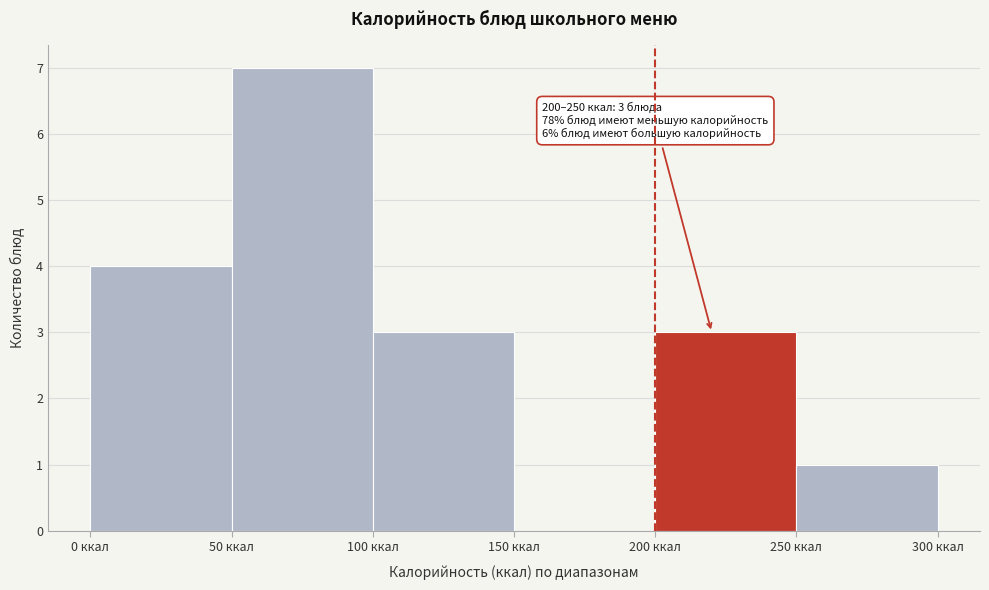

Which range on the x-axis has the tallest bar?

50 to 100